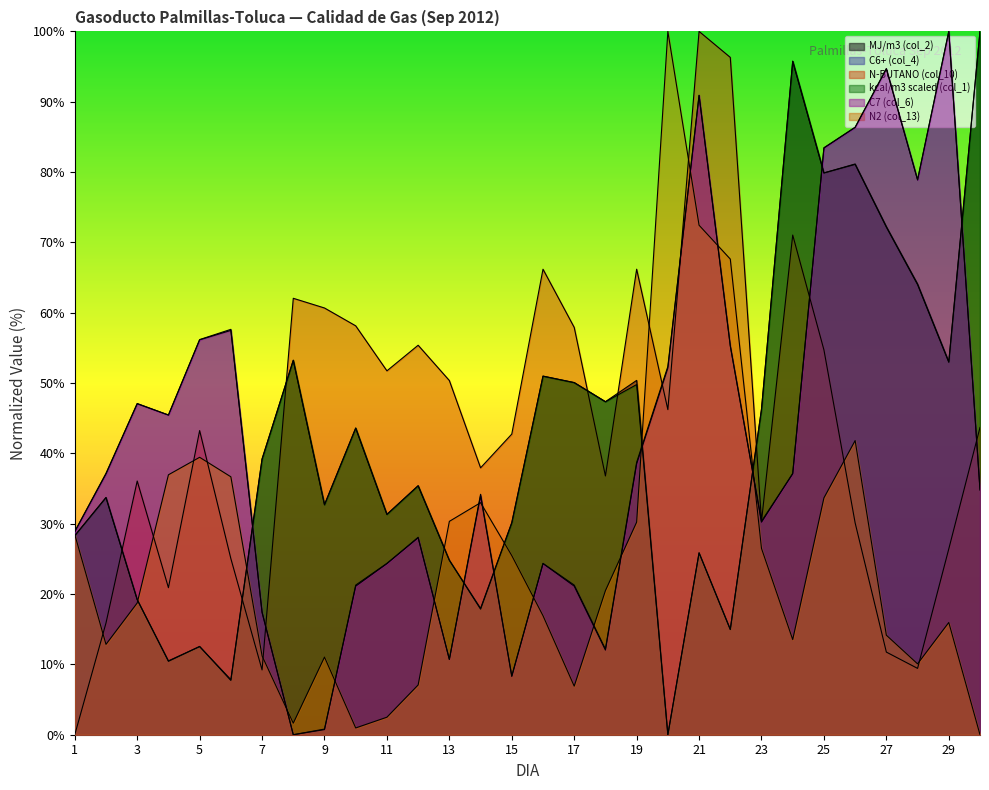

How many lines are shown in the chart?

6